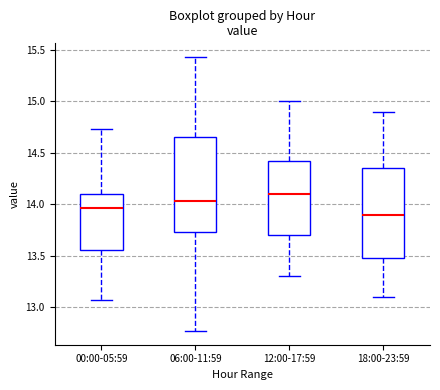

Where does the upper whisker of the box for 06:00-11:59 end on the y-axis? The values are not printed on the chart, so give them approximately, as read against the axis.

15.45